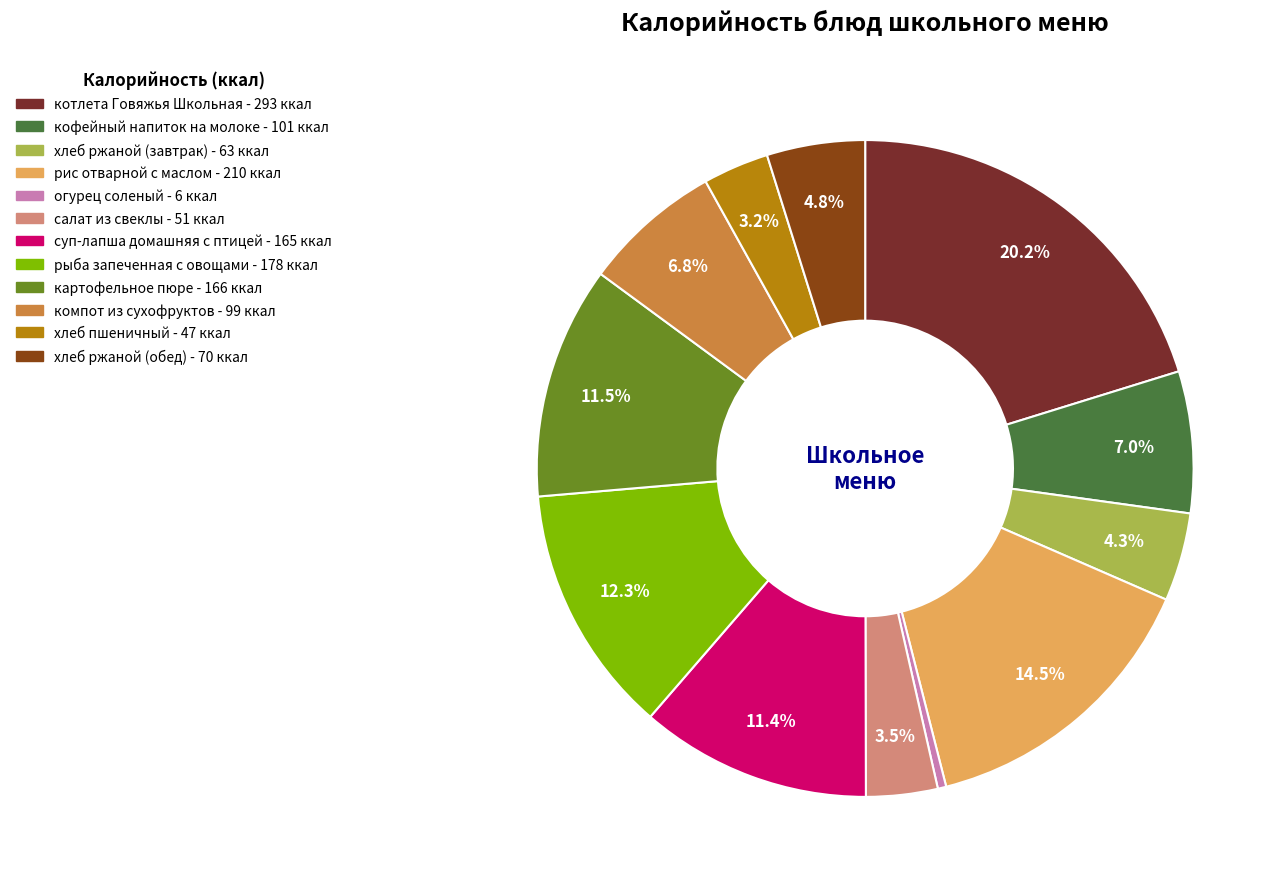

To the nearest percent, what is the difference between the рыба запеченная с овощами and рис отварной с маслом slice percentages?

2%